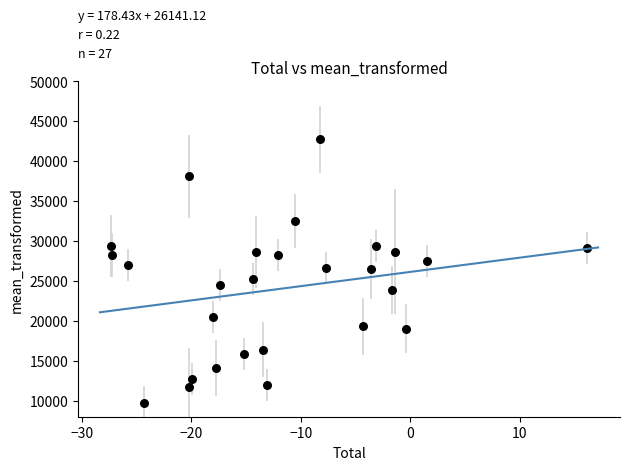

How many data points are displayed?

27